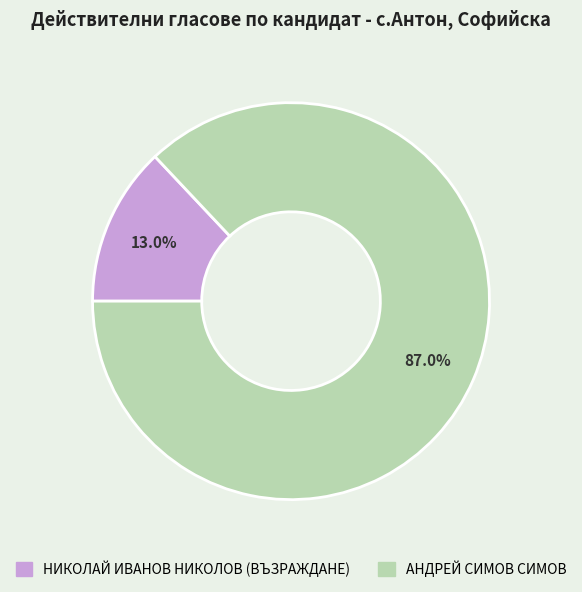

Rank the categories by value from lowest to highest.

НИКОЛАЙ ИВАНОВ НИКОЛОВ (ВЪЗРАЖДАНЕ), АНДРЕЙ СИМОВ СИМОВ